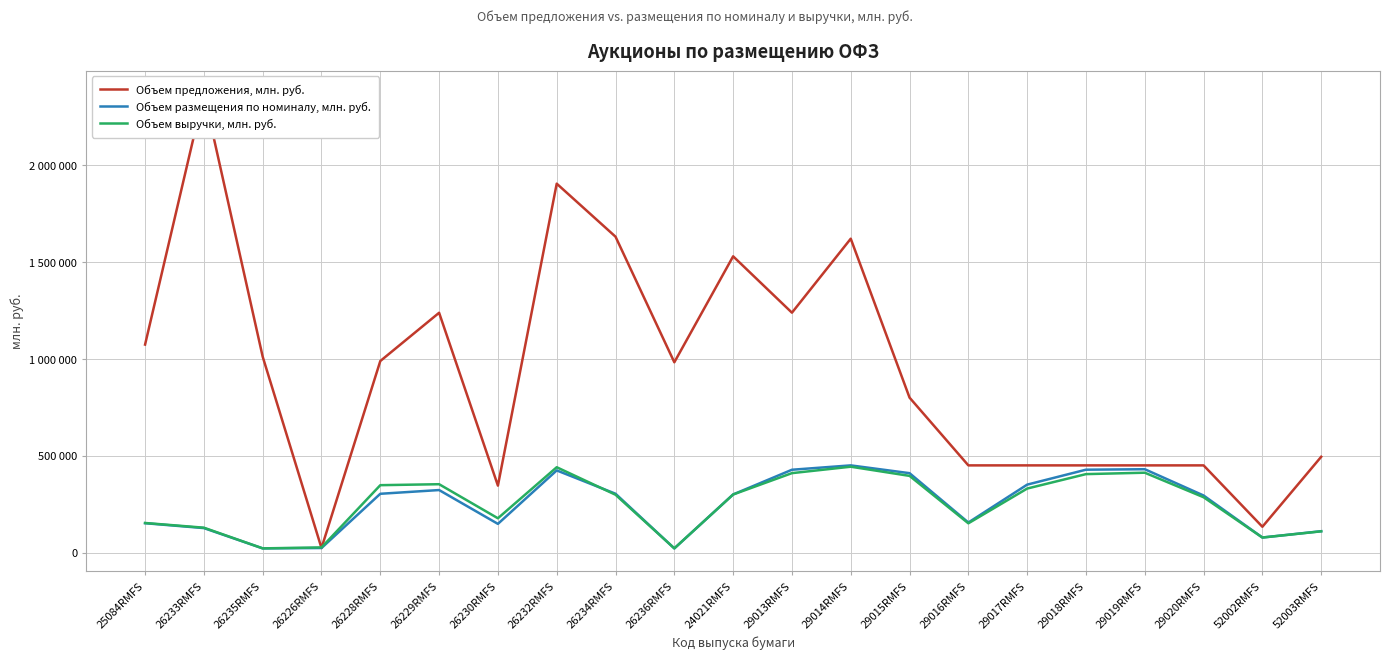

How many distinct data groups are displayed?

3